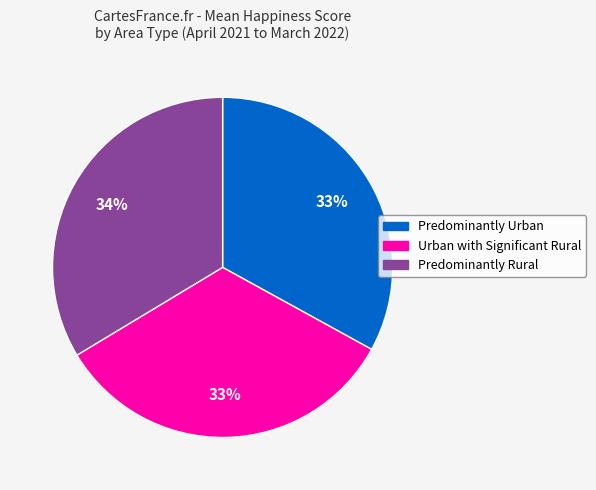

Approximately how many times larger is the value at Predominantly Rural compared to Predominantly Urban?

1.0